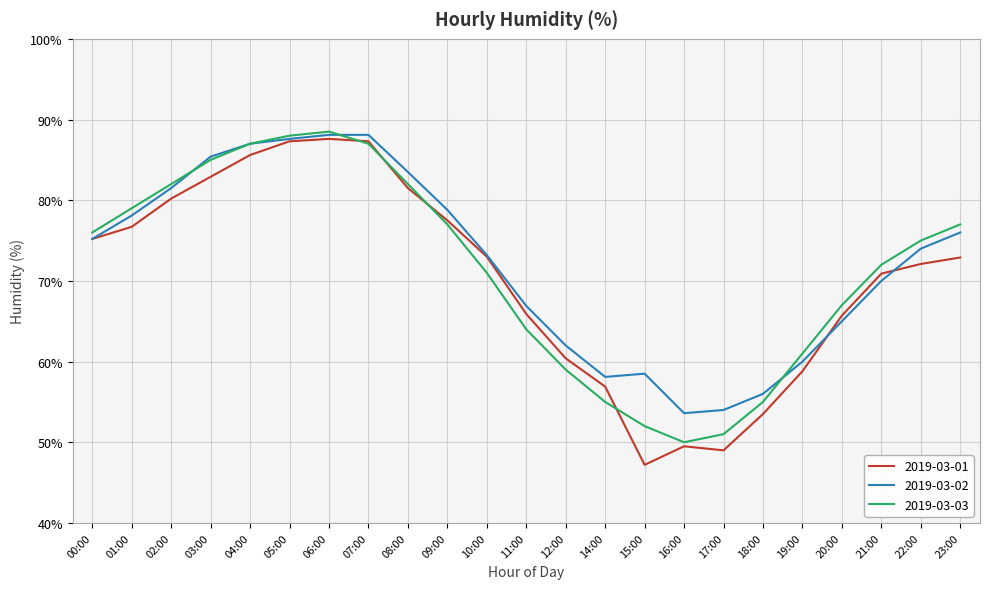

What value does the 2019-03-02 series have at 19:00?

60.0